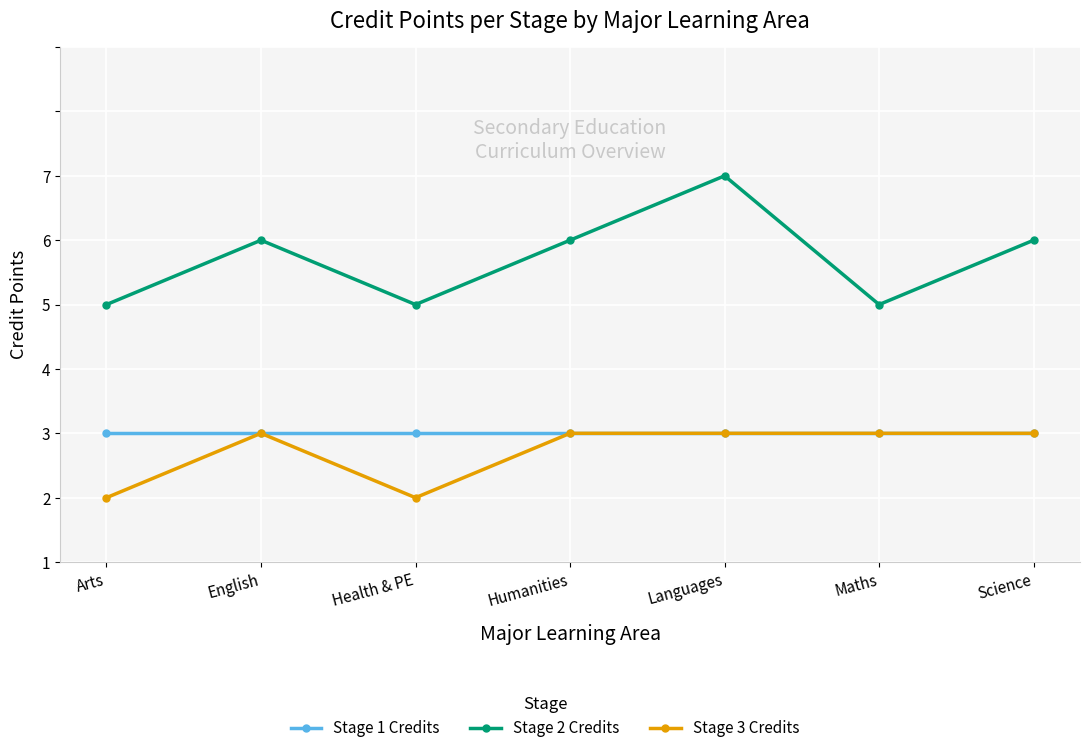

Does the chart have visible grid lines?

Yes